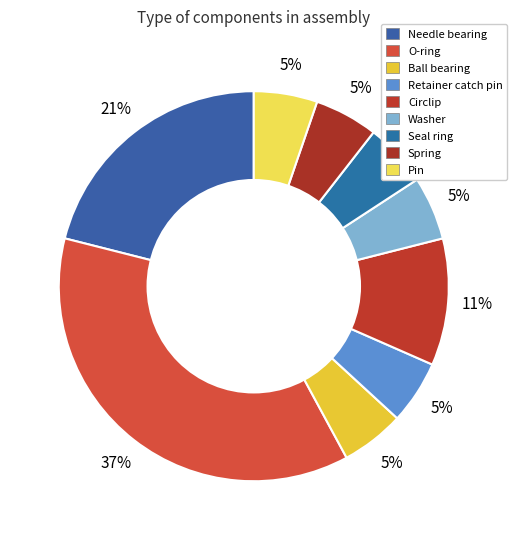

Count the number of slices in the pie.

9